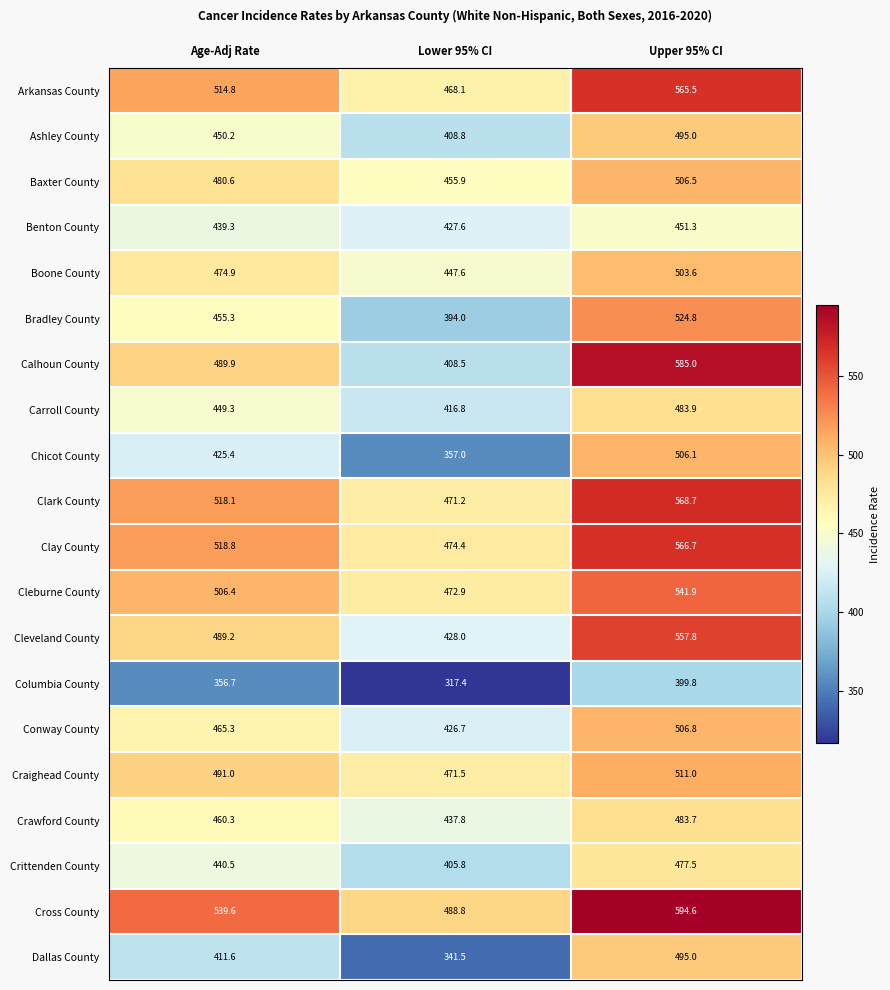

Which label corresponds to the smallest value in the chart?

Lower 95% CI